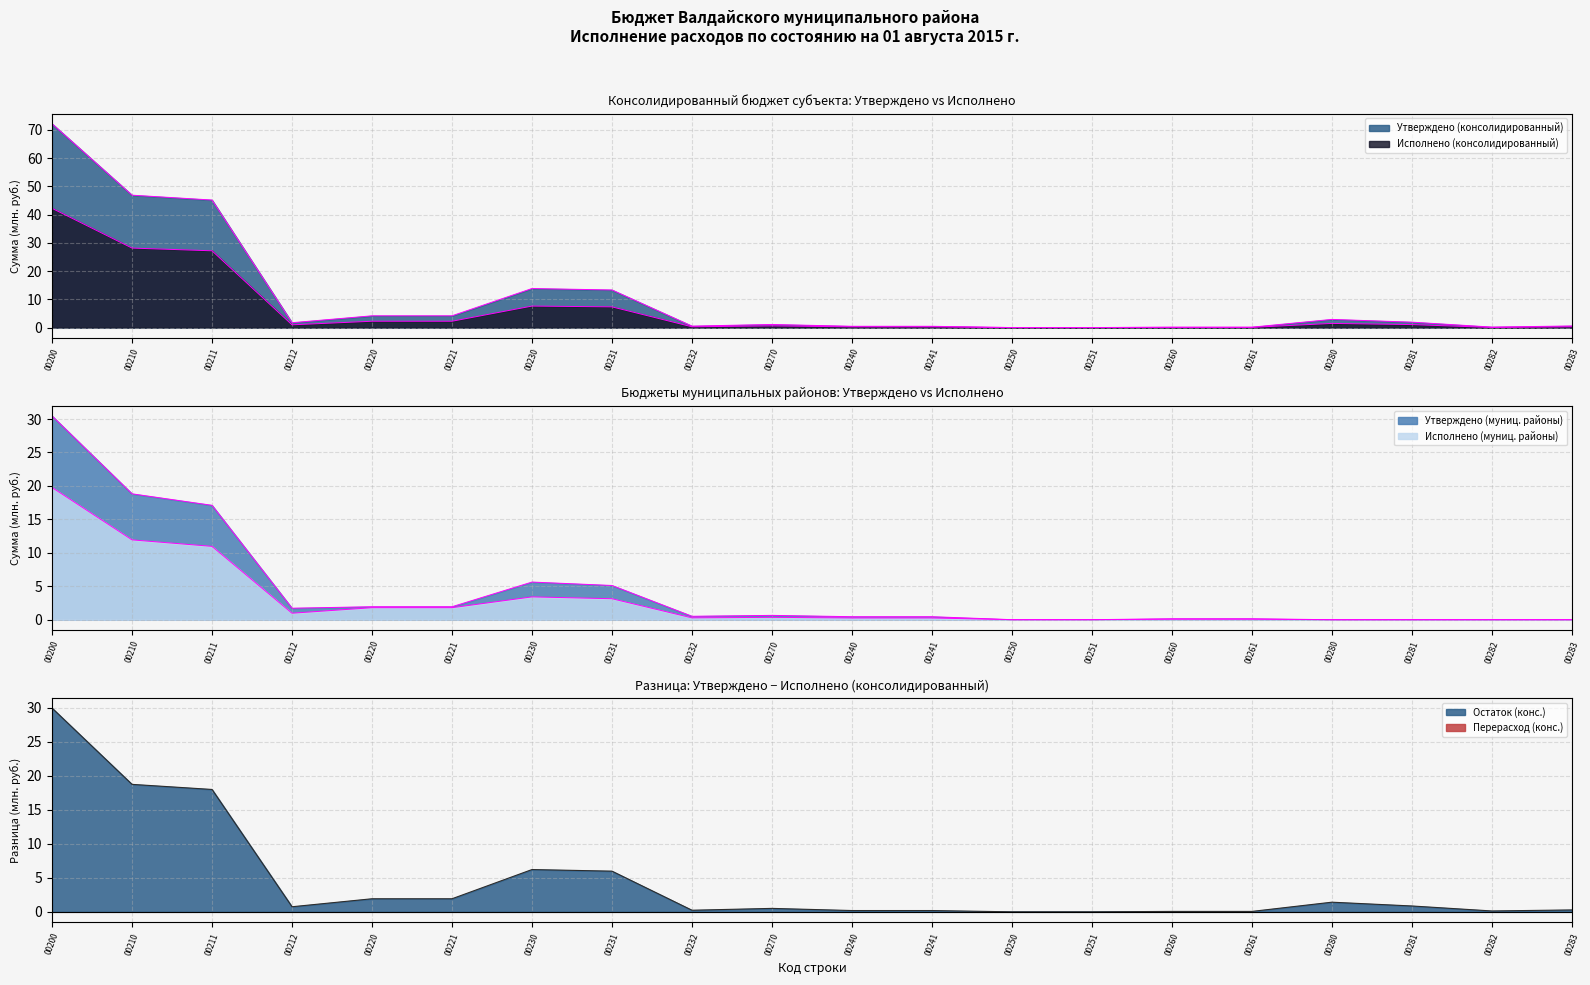

The Исполнено (муниц. районы) series shows 1.8 at 00221. True or false?

True